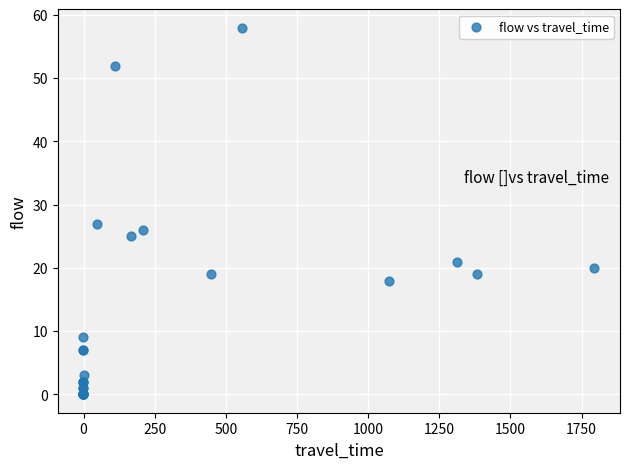

What Y value in the scatter plot is closest to 29?

27